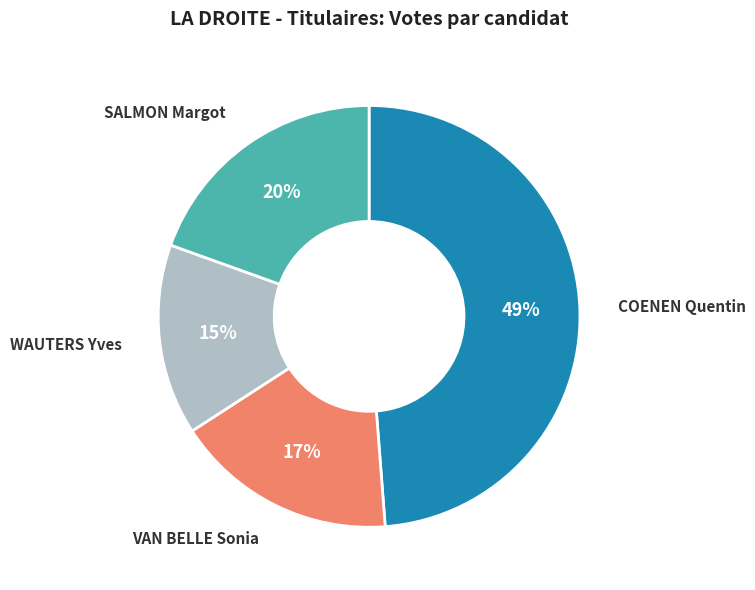

To the nearest percent, what is the combined percentage of WAUTERS Yves and COENEN Quentin?

63%